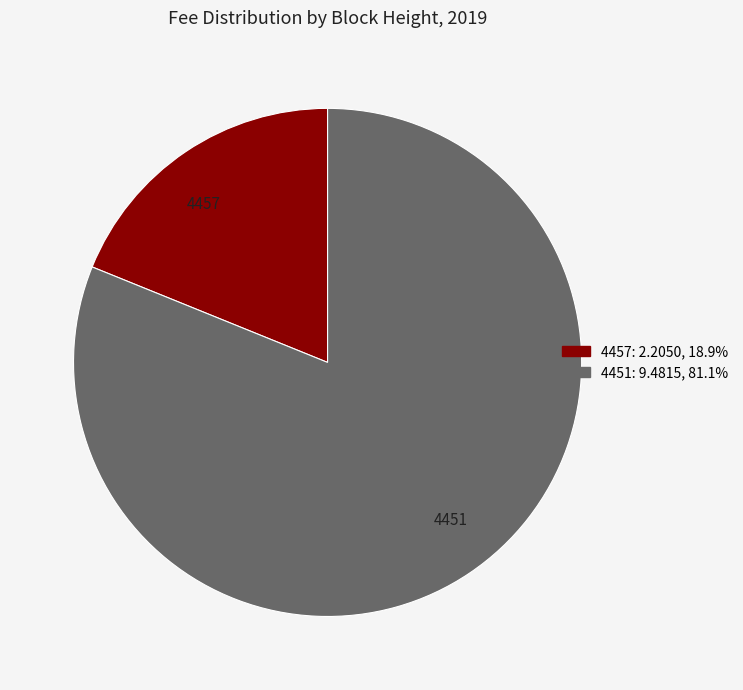

Is the sum of 4451 and 4457 greater than half?

Yes